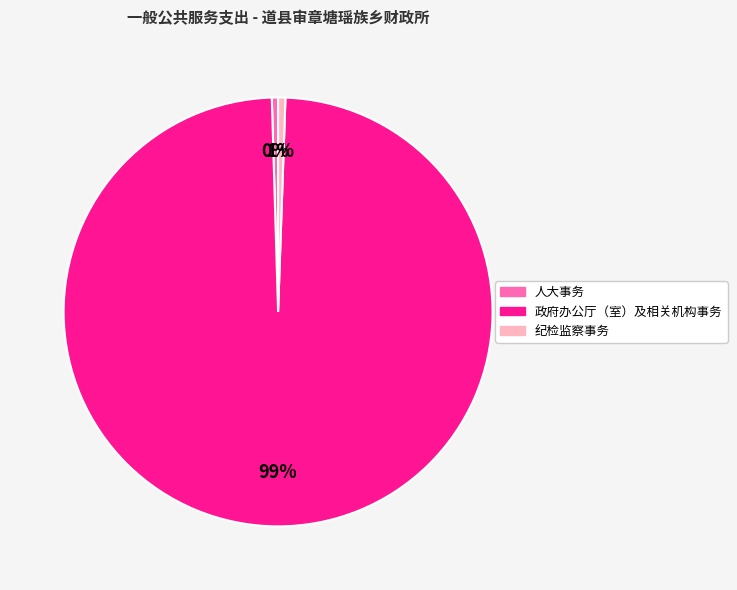

Between 纪检监察事务 and 政府办公厅（室）及相关机构事务, which is larger?

政府办公厅（室）及相关机构事务